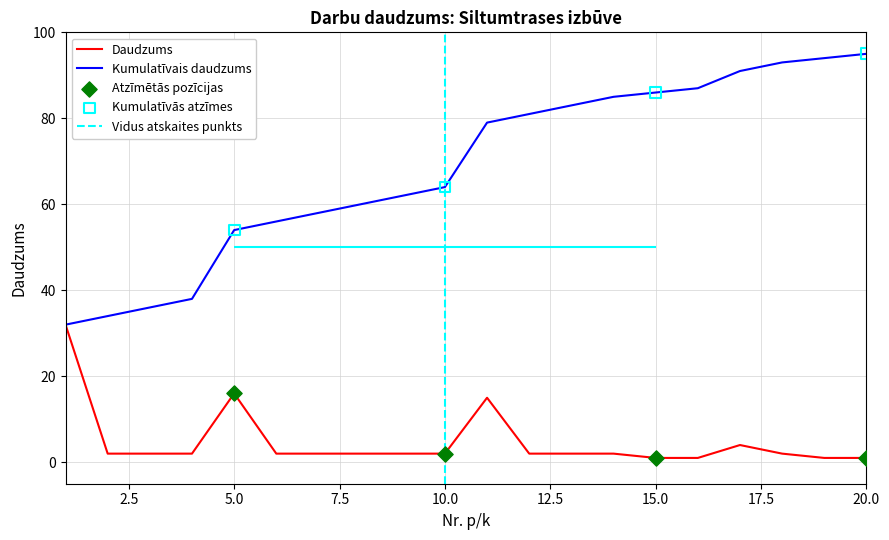

At how many categories does at least one series exceed 40?

16